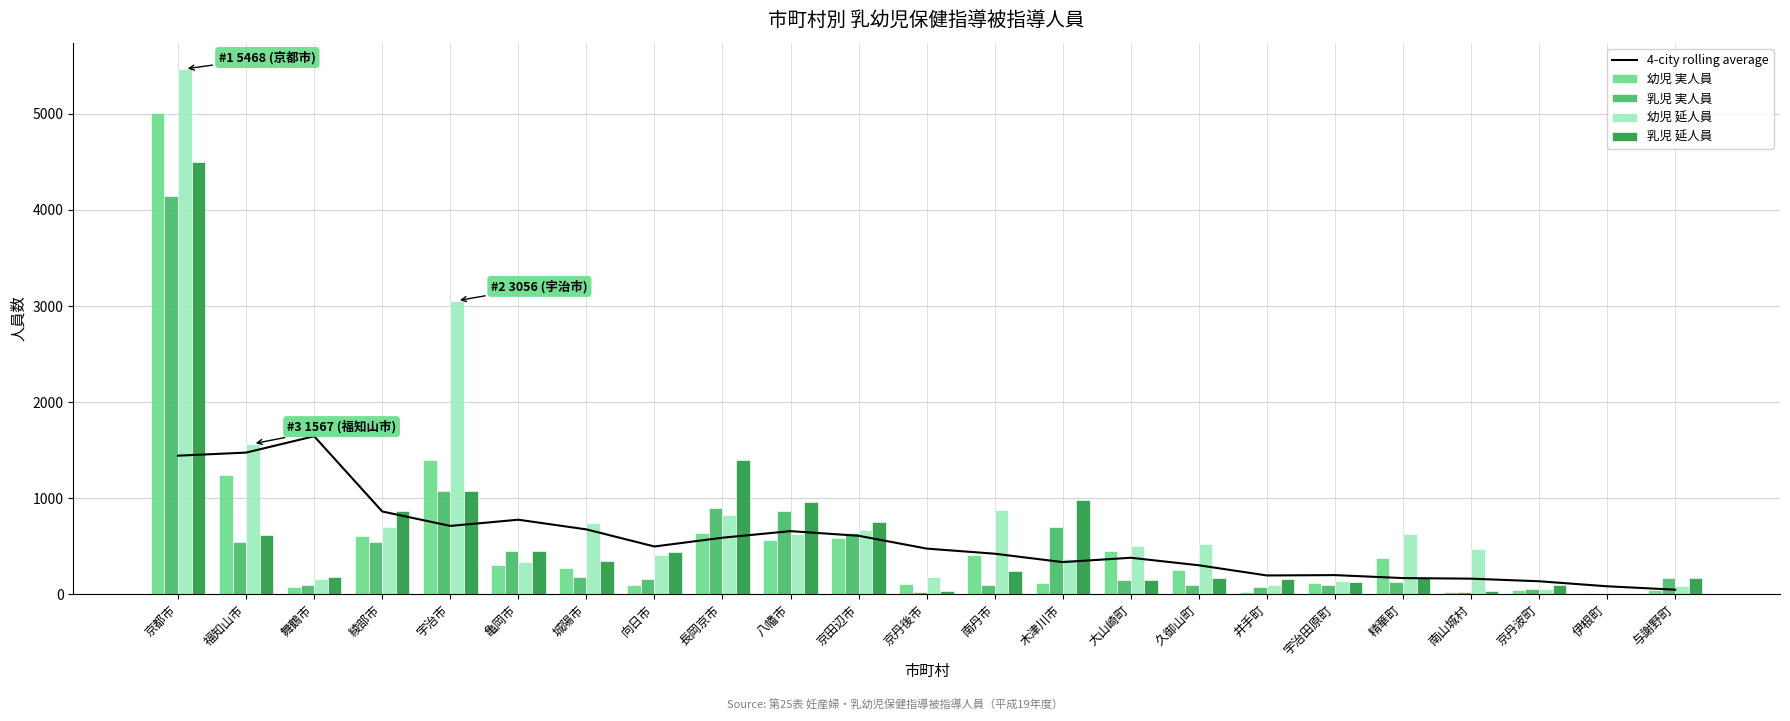

Where does the 乳児 延人員 series first go above 238?

京都市